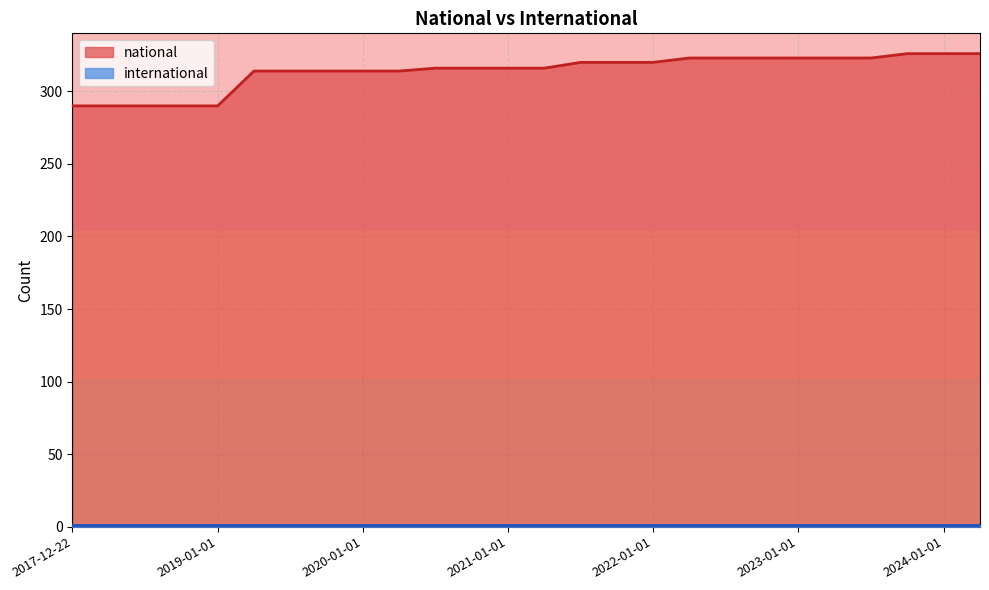

What is the sum of all values?

8160